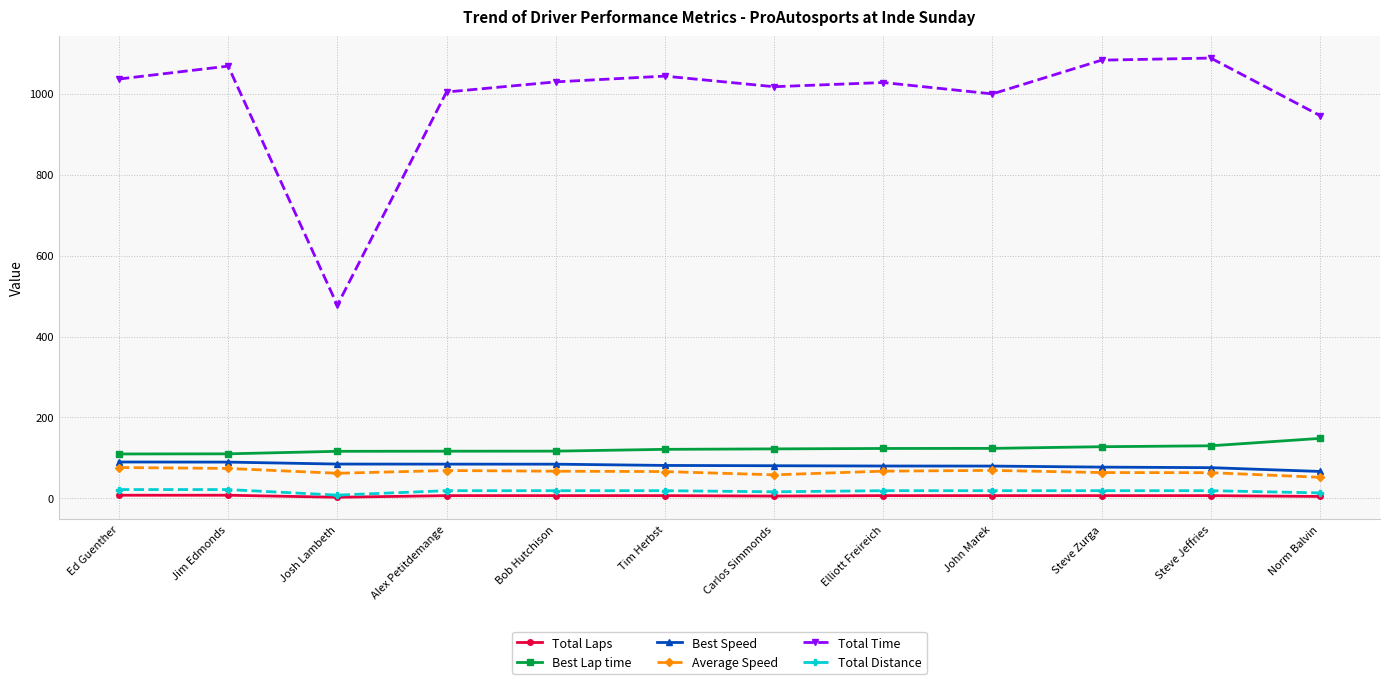

What is the value of the Best Speed point at the 6th from the left?

81.6